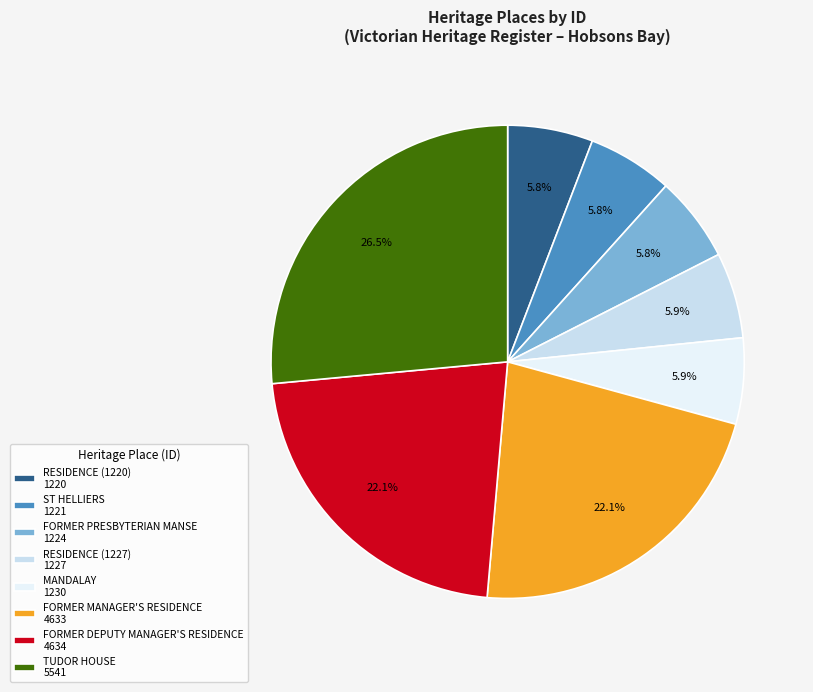

Between FORMER PRESBYTERIAN MANSE and RESIDENCE (1227), which is larger?

RESIDENCE (1227)